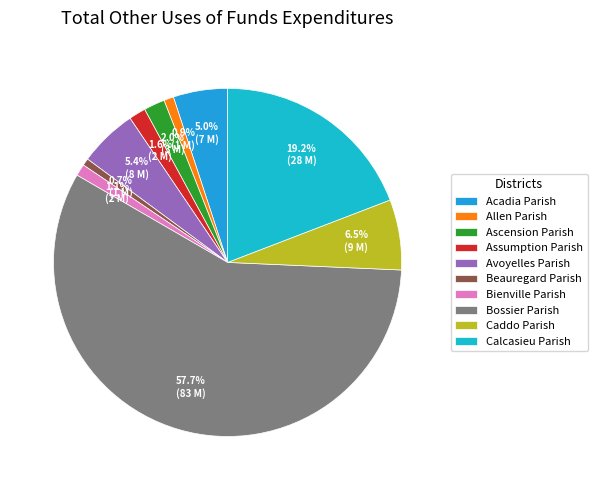

To the nearest percent, what is the average slice percentage?

10%